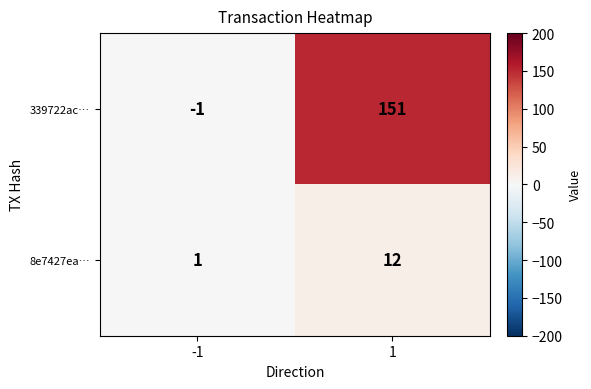

True or false: 8e7427ea… has a value of 5 at 1.

False